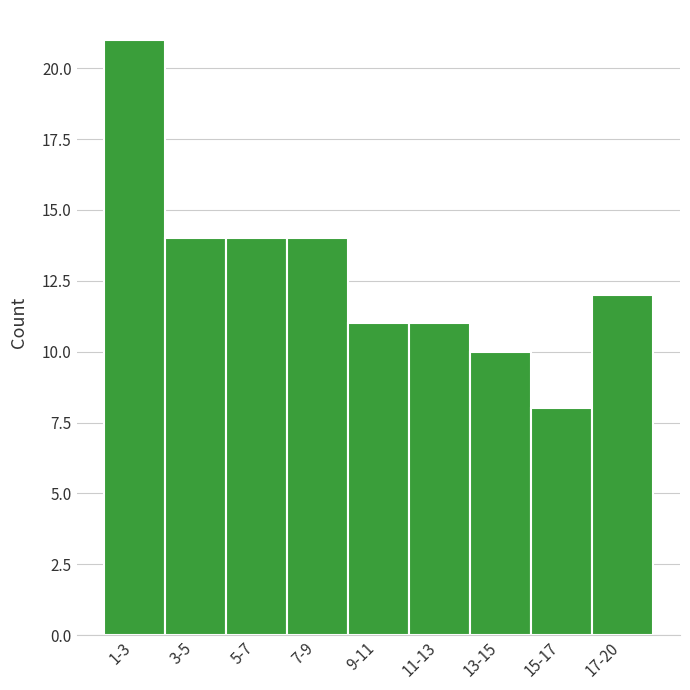

Reading right to left, list all the values displayed in this chart.

17-20=12	15-17=8	13-15=10	11-13=11	9-11=11	7-9=14	5-7=14	3-5=14	1-3=21